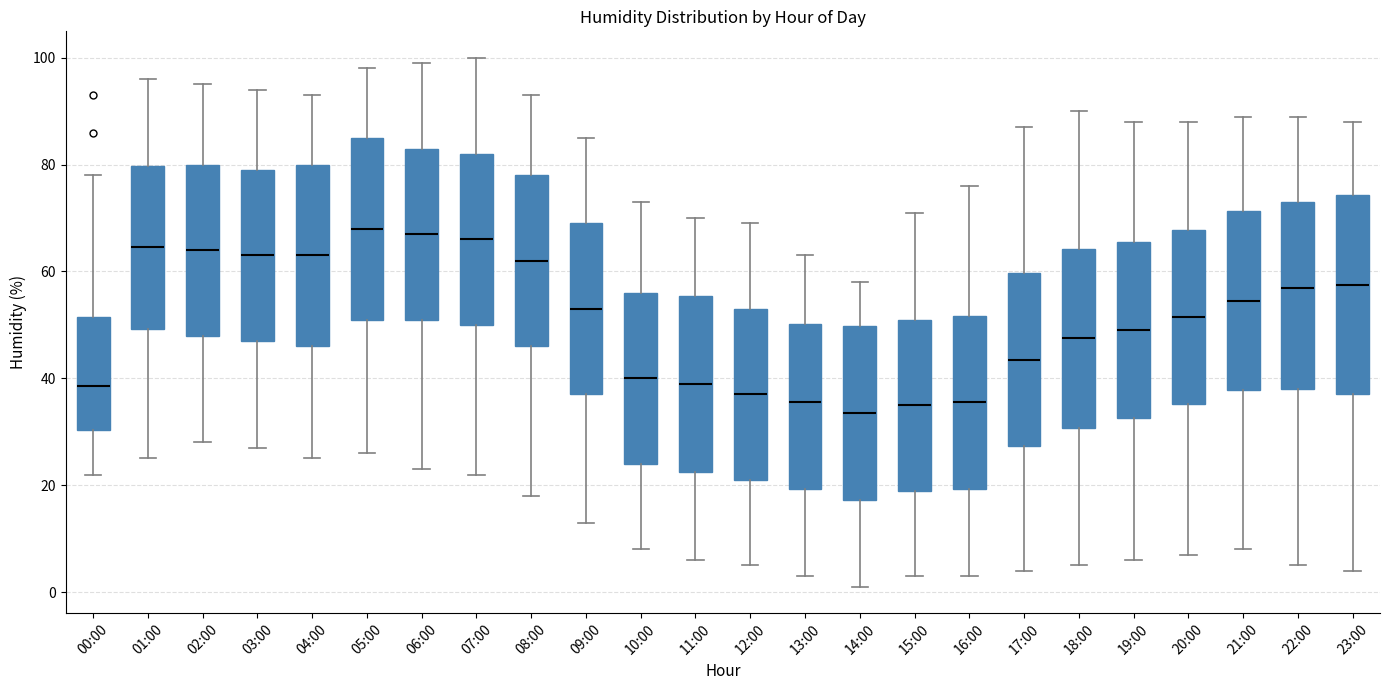

Reading left to right, transcribe this box plot: for each box, give where its median line is, the range the box spans, and where its two whiskers end, as read against the y-axis. The values are not printed on the chart, so give them approximately, as read against the axis.

00:00: median 38, box 30 to 52, whiskers 22 to 78
01:00: median 64, box 50 to 80, whiskers 26 to 96
02:00: median 64, box 48 to 80, whiskers 28 to 96
03:00: median 64, box 48 to 80, whiskers 28 to 94
04:00: median 64, box 46 to 80, whiskers 26 to 94
05:00: median 68, box 52 to 86, whiskers 26 to 98
06:00: median 68, box 52 to 84, whiskers 24 to 100
07:00: median 66, box 50 to 82, whiskers 22 to 100
08:00: median 62, box 46 to 78, whiskers 18 to 94
09:00: median 54, box 38 to 70, whiskers 14 to 86
10:00: median 40, box 24 to 56, whiskers 8 to 74
11:00: median 40, box 22 to 56, whiskers 6 to 70
12:00: median 38, box 22 to 54, whiskers 6 to 70
13:00: median 36, box 20 to 50, whiskers 4 to 64
14:00: median 34, box 18 to 50, whiskers 2 to 58
15:00: median 36, box 20 to 52, whiskers 4 to 72
16:00: median 36, box 20 to 52, whiskers 4 to 76
17:00: median 44, box 28 to 60, whiskers 4 to 88
18:00: median 48, box 30 to 64, whiskers 6 to 90
19:00: median 50, box 32 to 66, whiskers 6 to 88
20:00: median 52, box 36 to 68, whiskers 8 to 88
21:00: median 54, box 38 to 72, whiskers 8 to 90
22:00: median 58, box 38 to 74, whiskers 6 to 90
23:00: median 58, box 38 to 74, whiskers 4 to 88